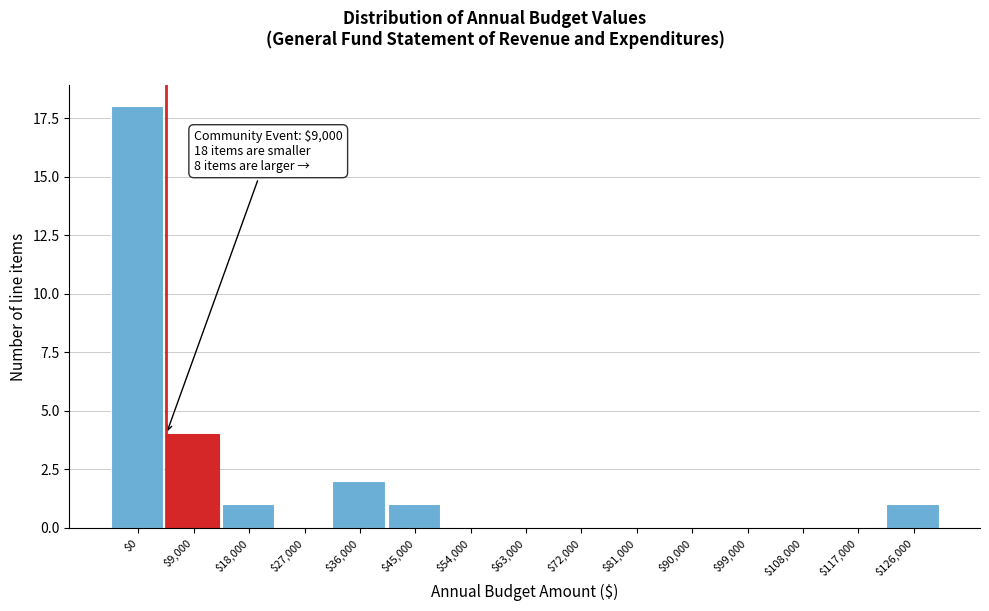

The chart shows a value of 18 at $0. True or false?

True